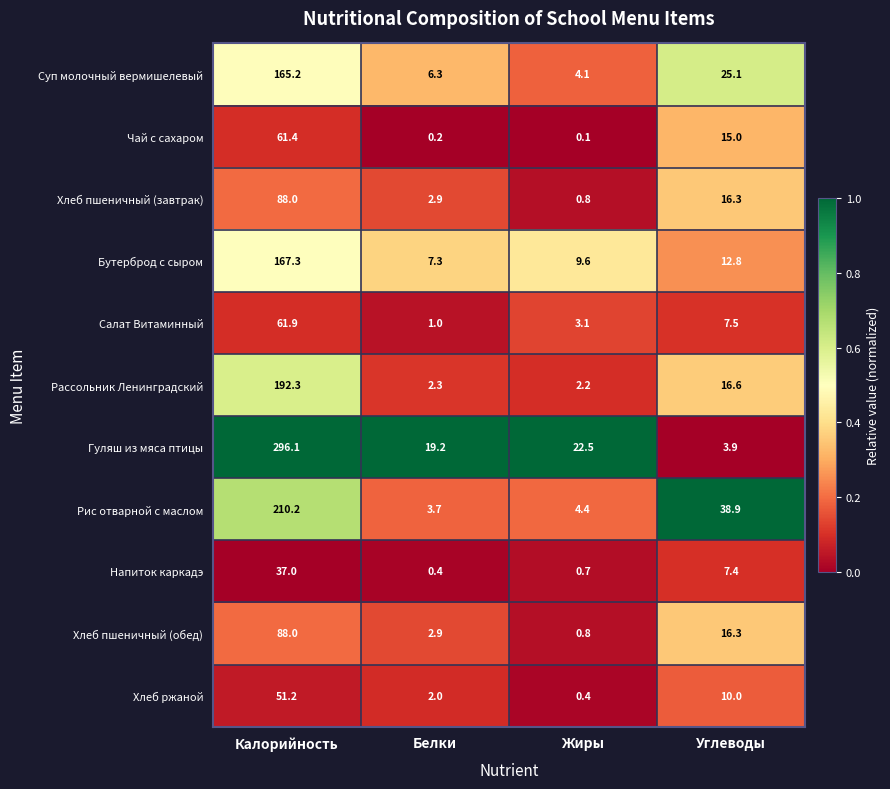

Where does the Бутерброд с сыром series first go above 12?

Калорийность